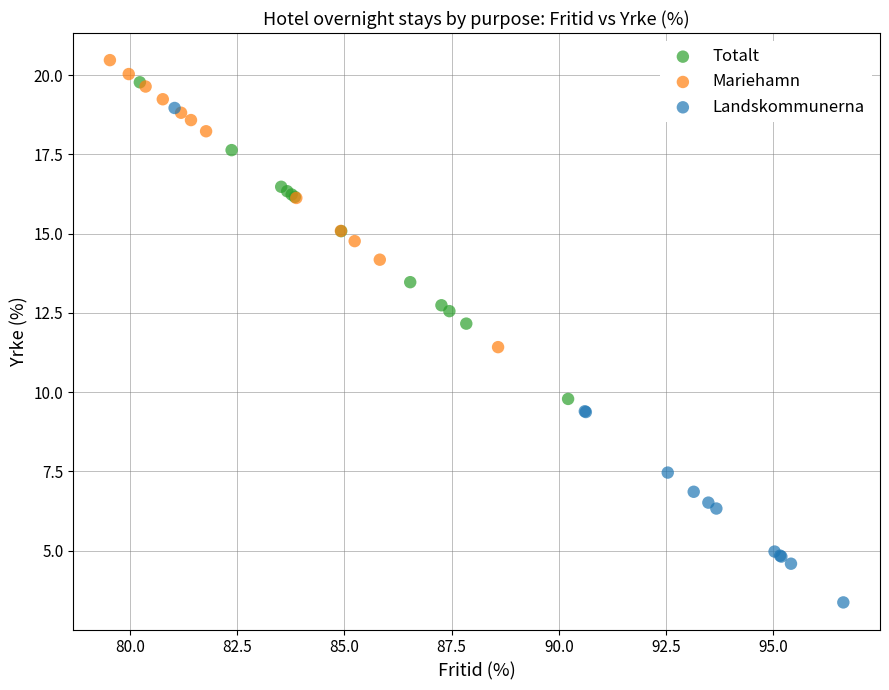

Which series has the largest Y range (max minus min)?

Landskommunerna